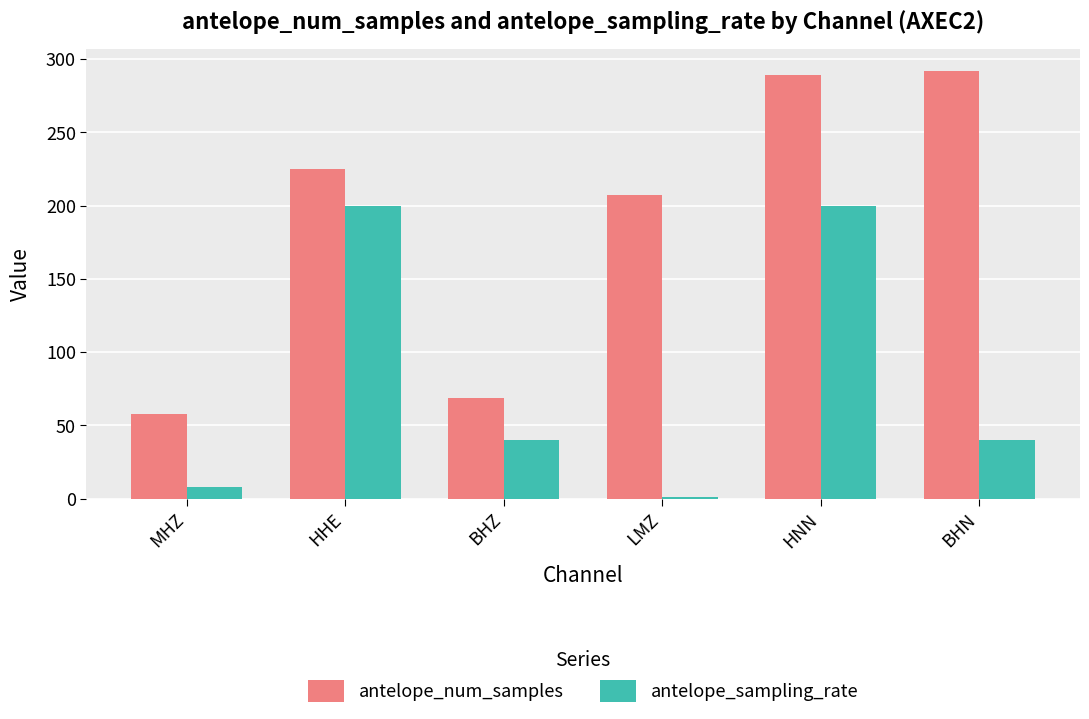

True or false: antelope_num_samples has a value of 158 at HNN.

False